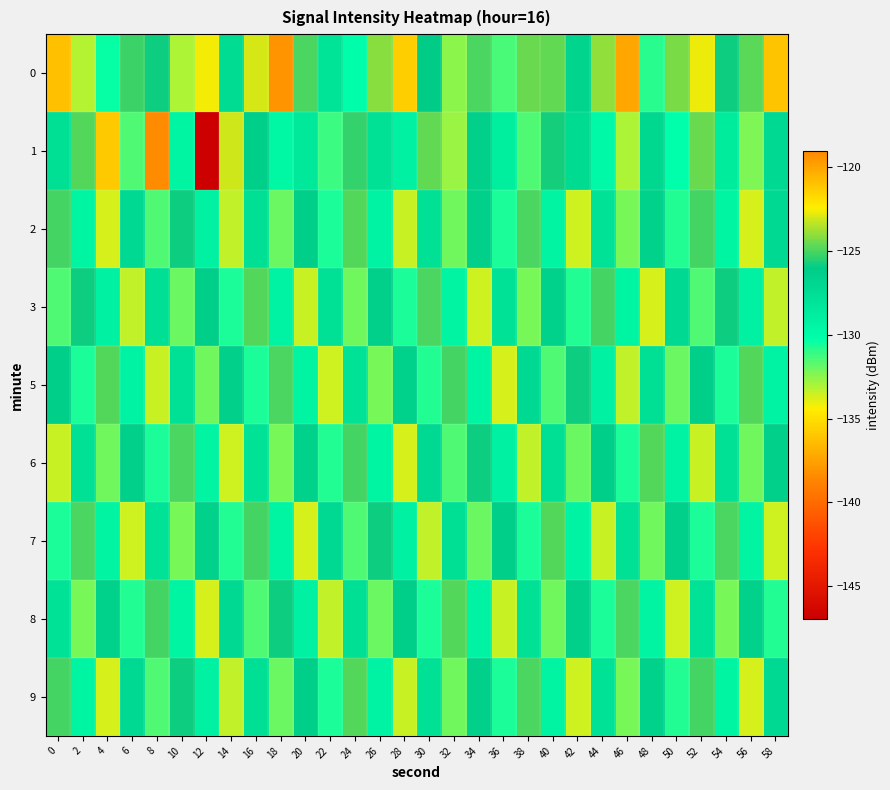

How many data points does each series have?

30